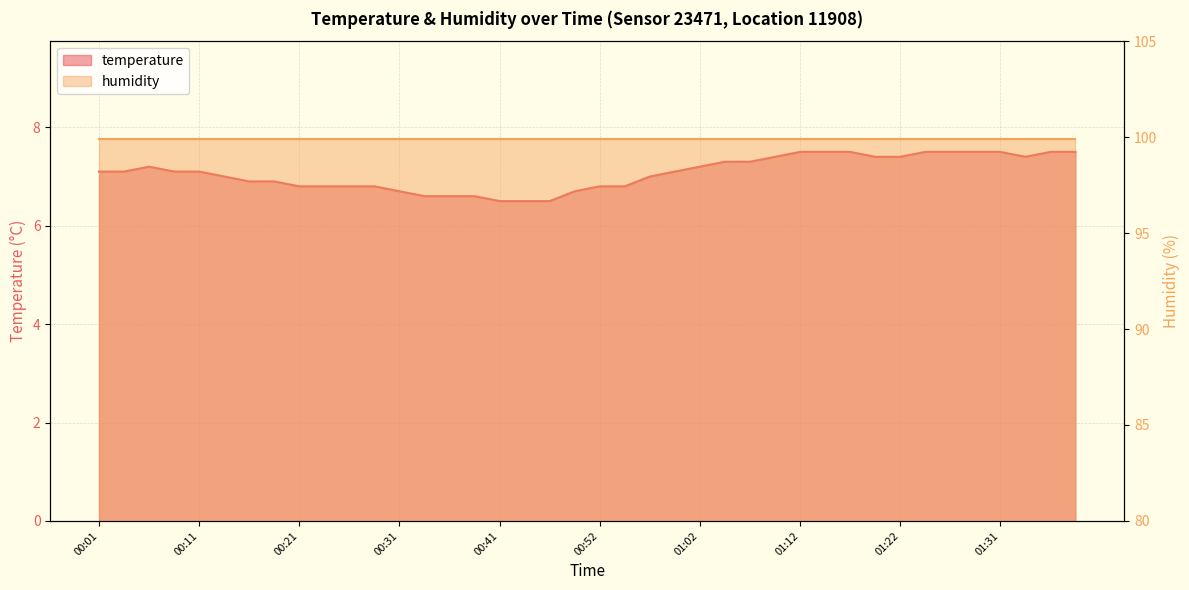

Rank the categories by value from highest to lowest.

01:12, 01:14, 01:17, 01:24, 01:26, 01:29, 01:31, 01:36, 01:39, 01:09, 01:19, 01:22, 01:34, 01:04, 01:07, 00:06, 01:02, 00:01, 00:03, 00:08, 00:11, 00:59, 00:14, 00:57, 00:16, 00:19, 00:21, 00:24, 00:26, 00:29, 00:52, 00:54, 00:31, 00:49, 00:34, 00:36, 00:39, 00:41, 00:44, 00:46